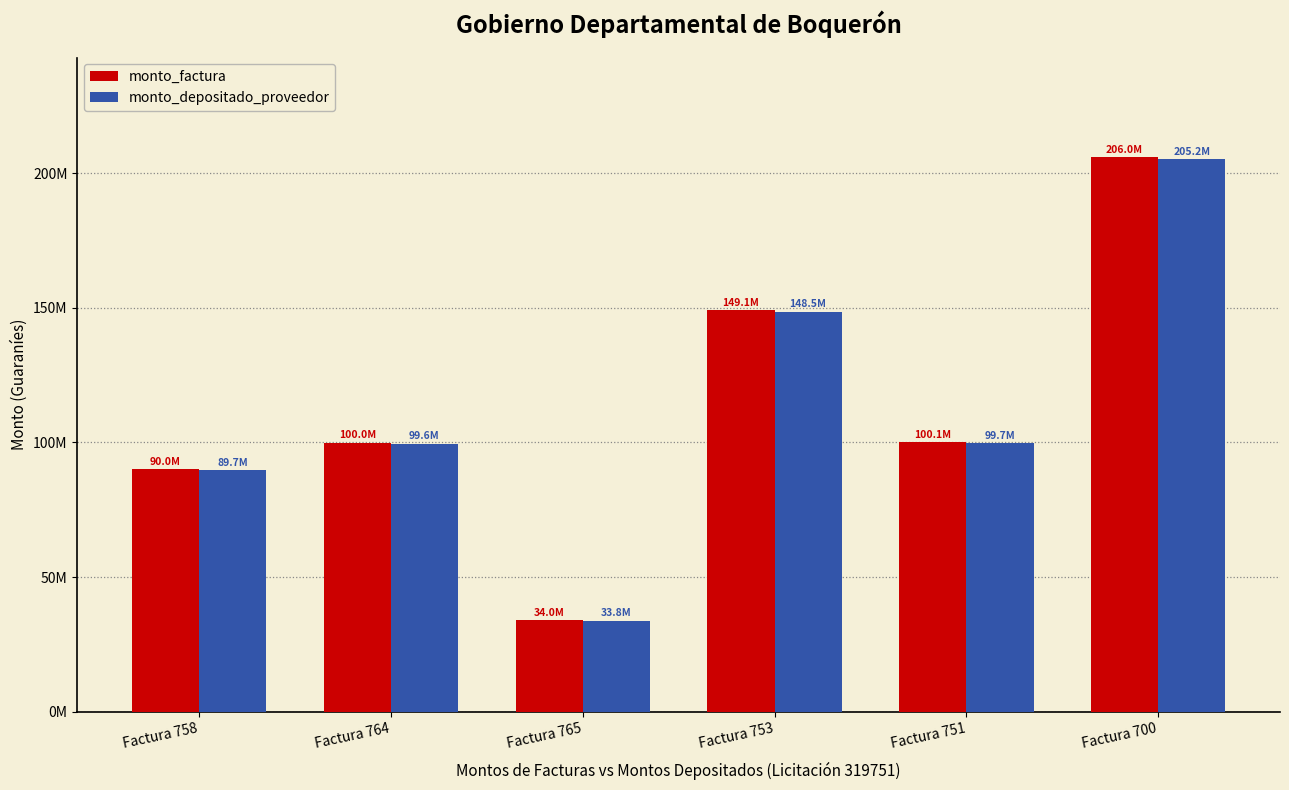

Which series has the largest range (max minus min)?

monto_factura